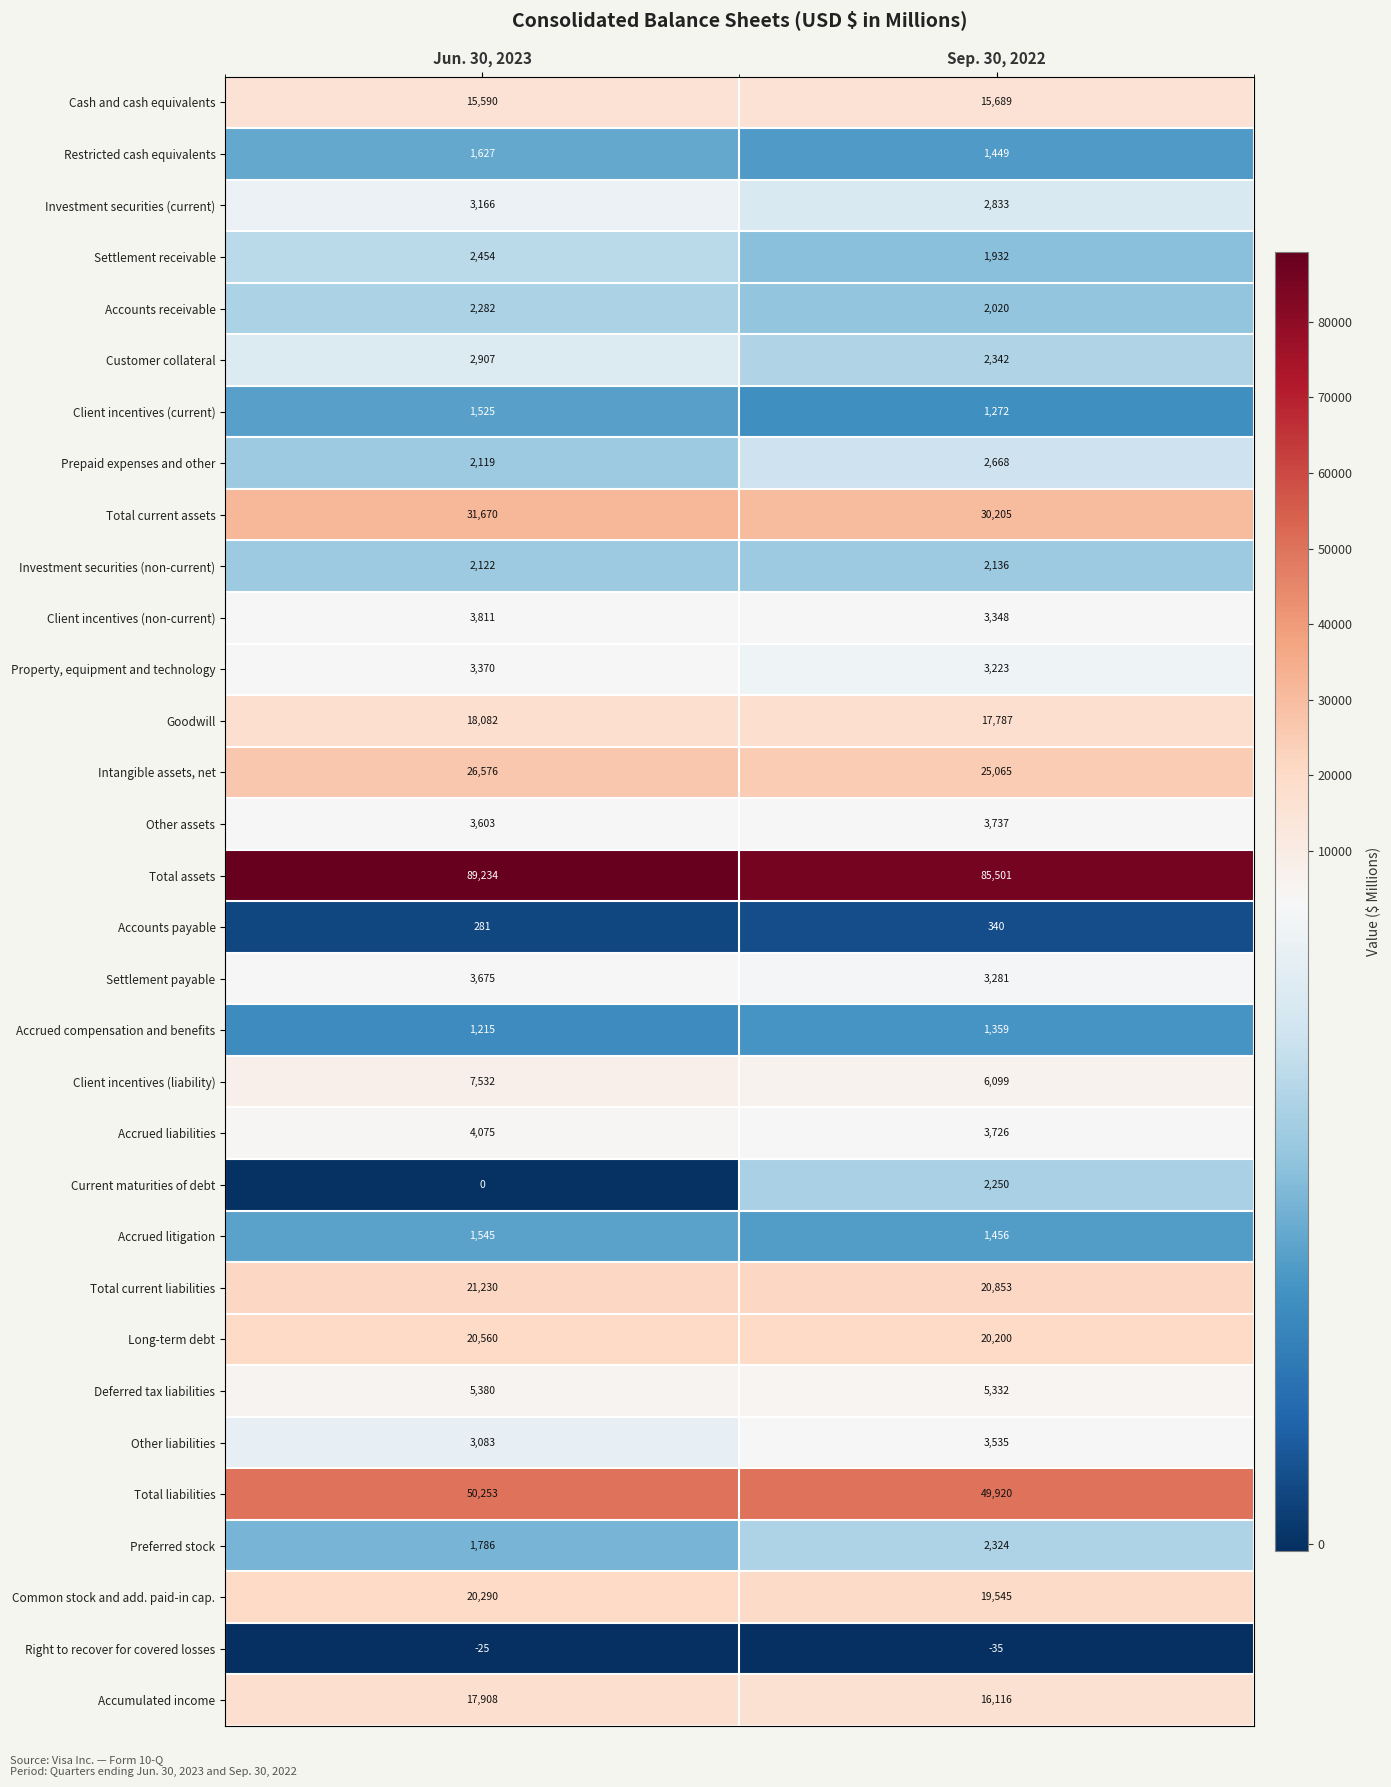

At which category is the sum across all series the highest?

Jun. 30, 2023